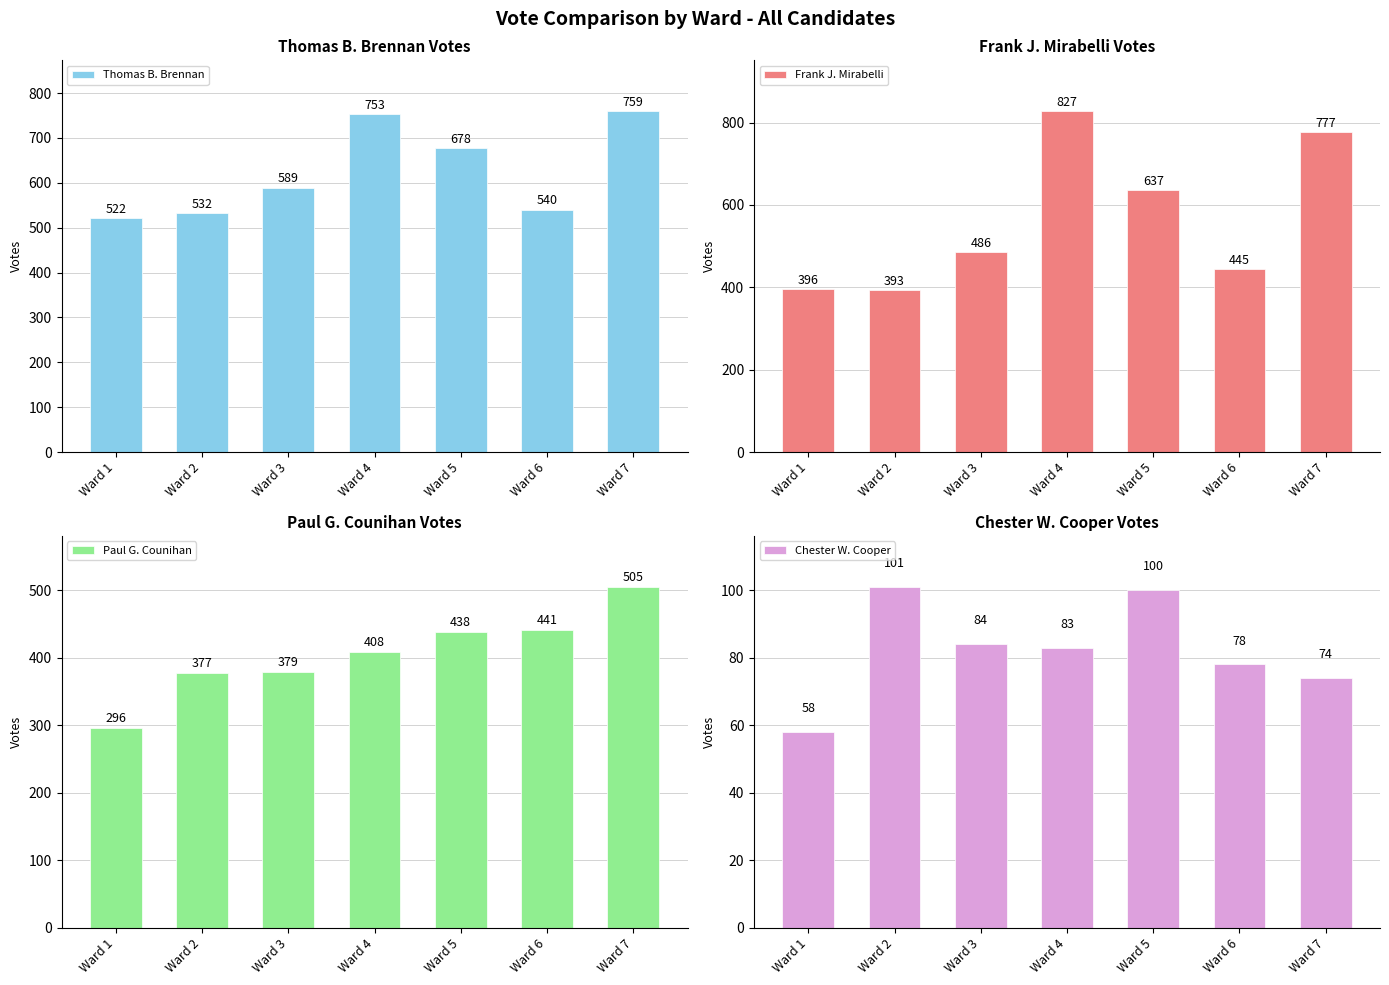

The Frank J. Mirabelli series shows 393 at Ward 2. True or false?

True